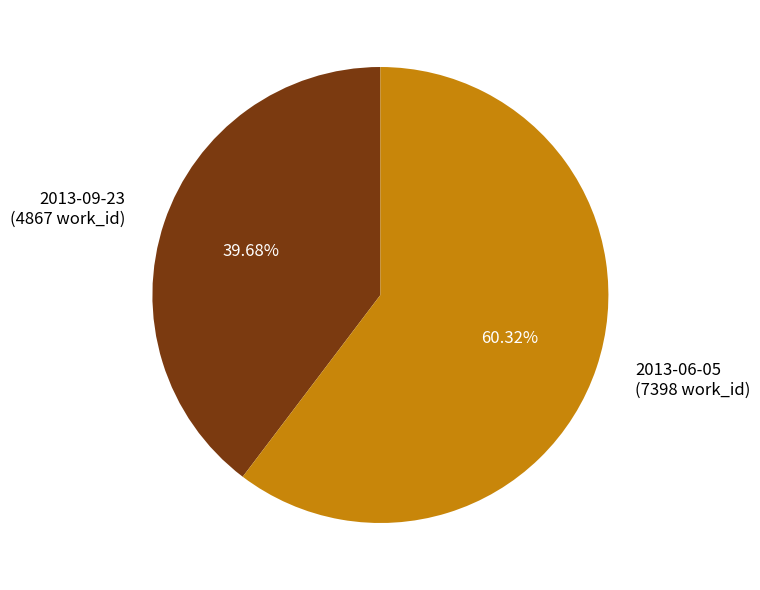

True or false: 2013-06-05 accounts for 52% of the total.

False